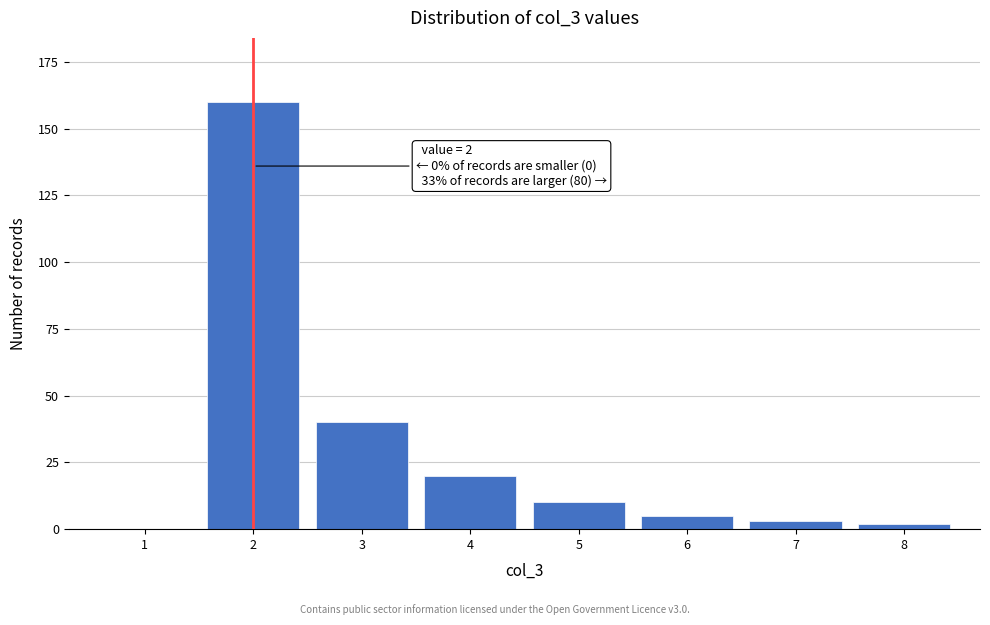

Reading left to right, extract all data points from this chart.

1=0	2=160	3=40	4=20	5=10	6=5	7=3	8=2